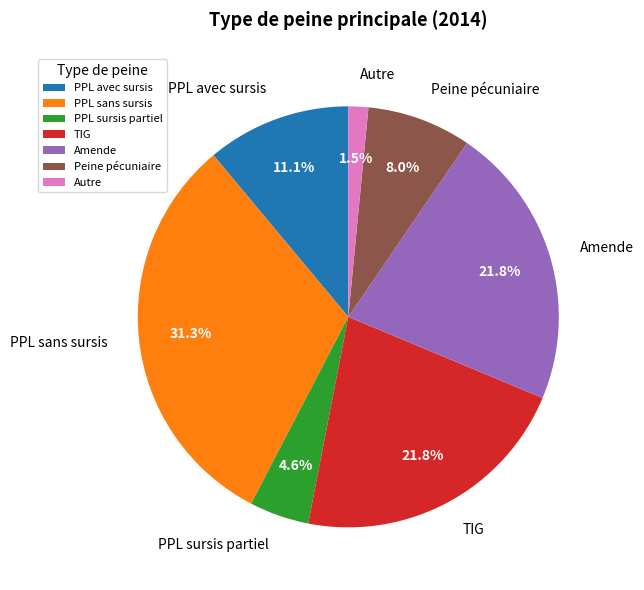

Which category has the biggest portion of the pie?

PPL sans sursis